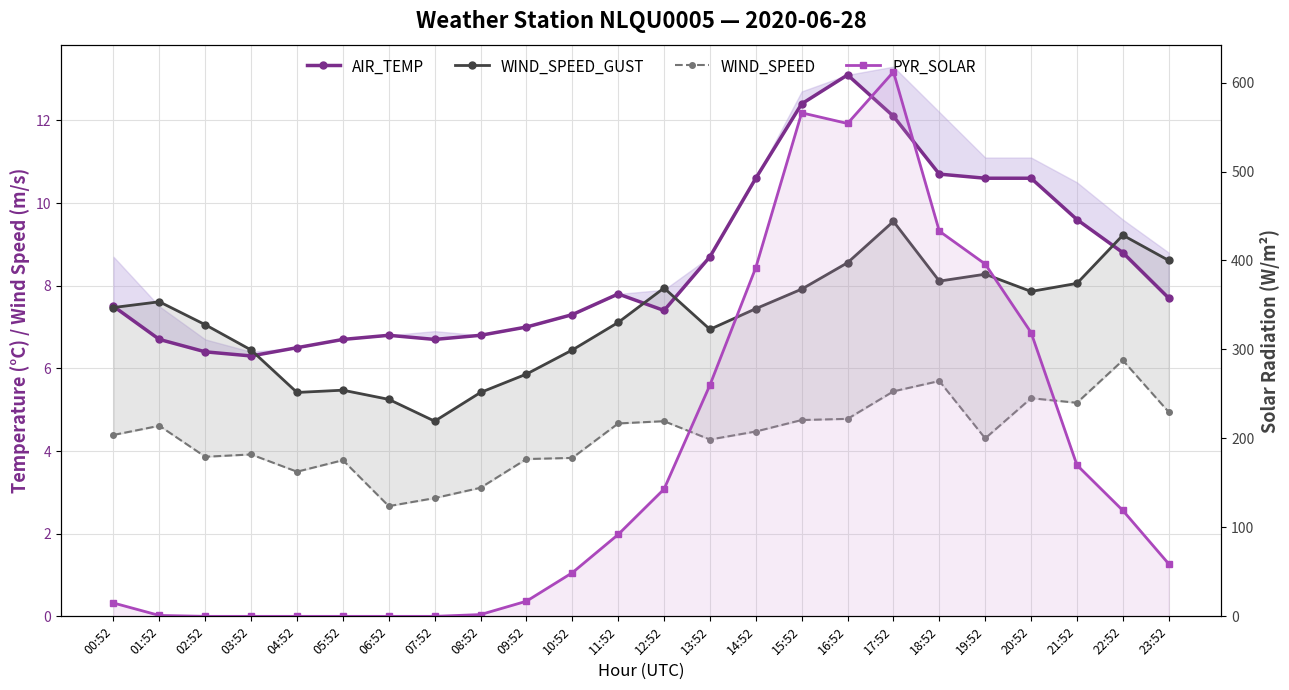

At which label is WIND_SPEED closest to 4?

03:52